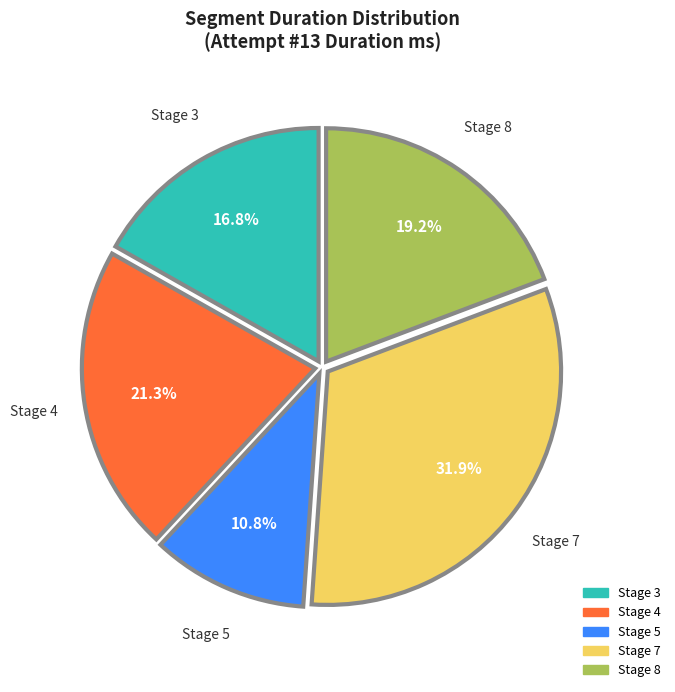

Count the number of slices in the pie.

5